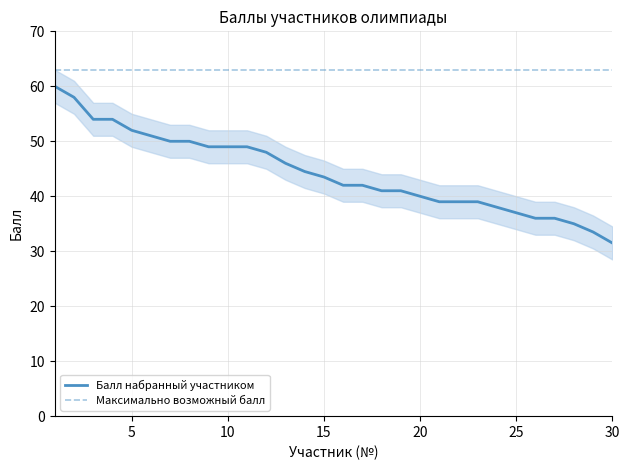

Which series has the largest total across all categories?

Максимально возможный балл